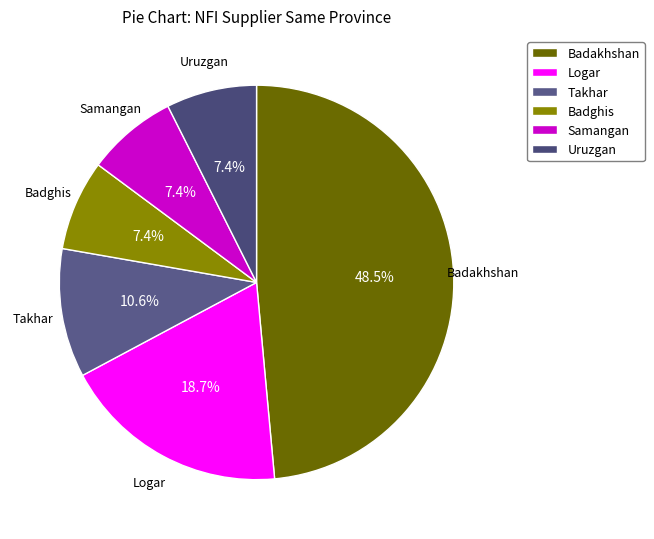

What is the ratio of the value at Samangan to the value at Logar?

0.4